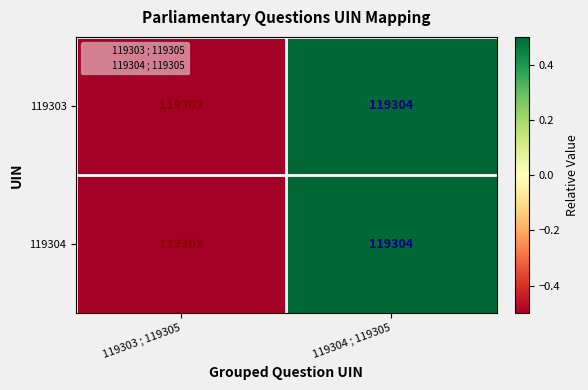

Reading left to right, what are all the values shown in this chart?

119303: 119303	119304
119304: 119303	119304